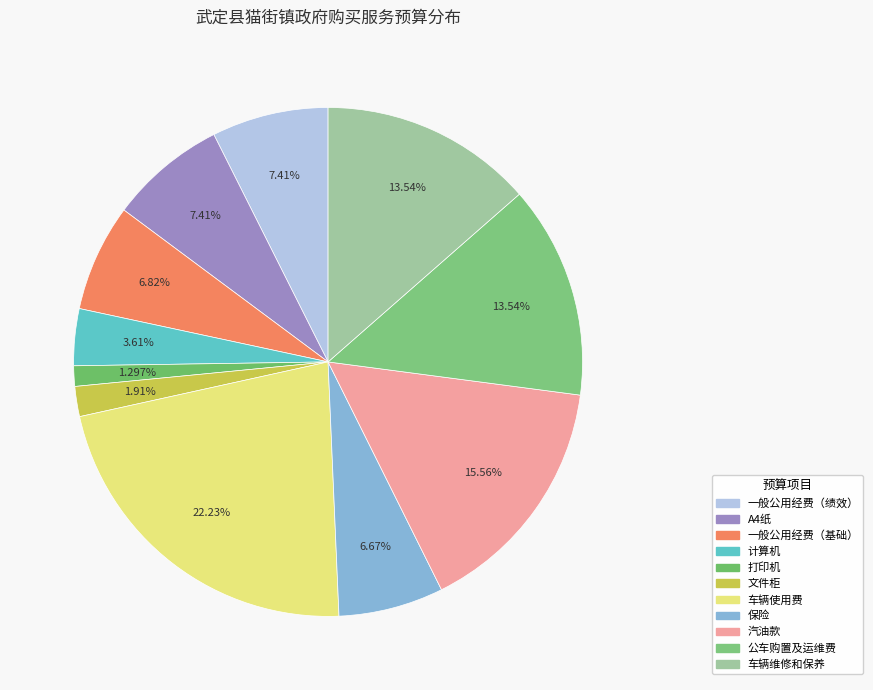

How many segments does this pie chart have?

11